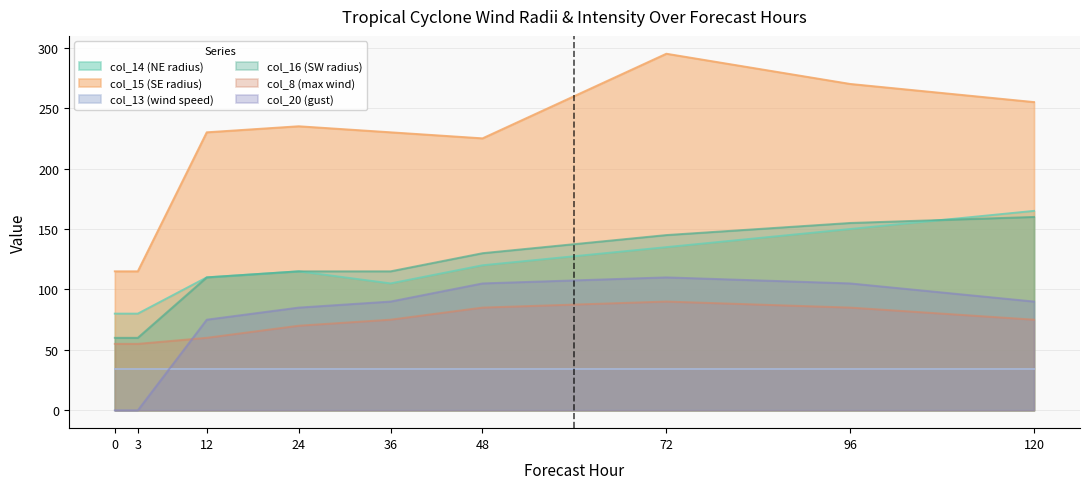

Does the chart display data point markers on the line(s)?

No